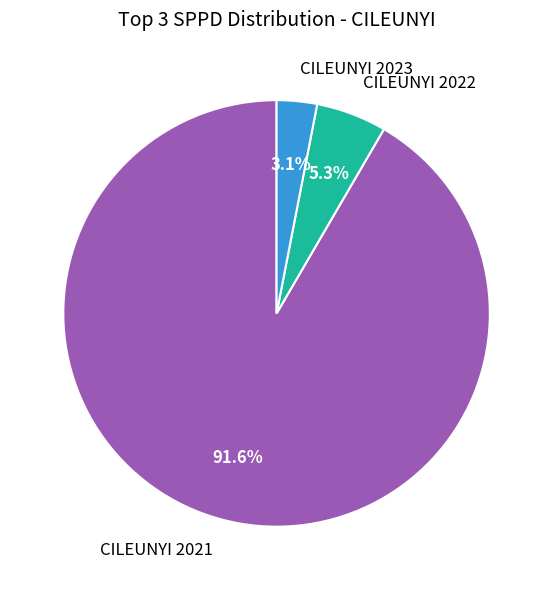

How many slices are in this pie chart?

3